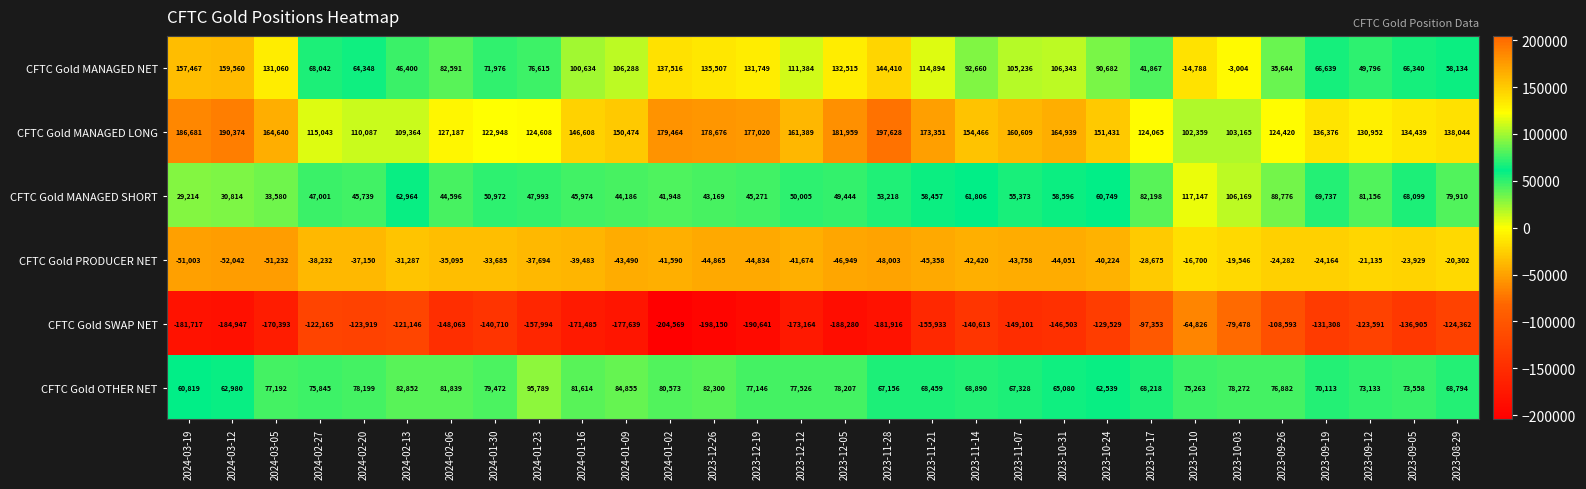

What is the average value of the CFTC Gold PRODUCER NET series?

-37095